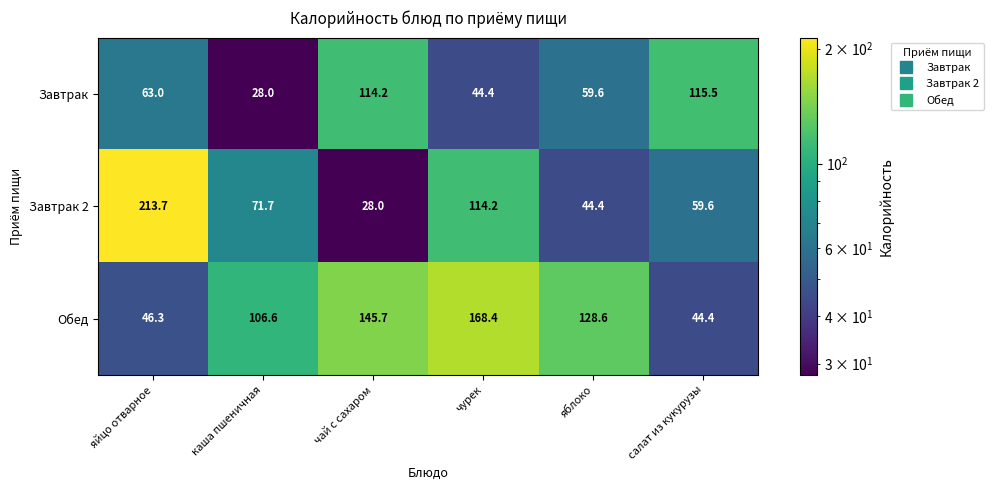

What is the maximum value shown in the chart?

213.7